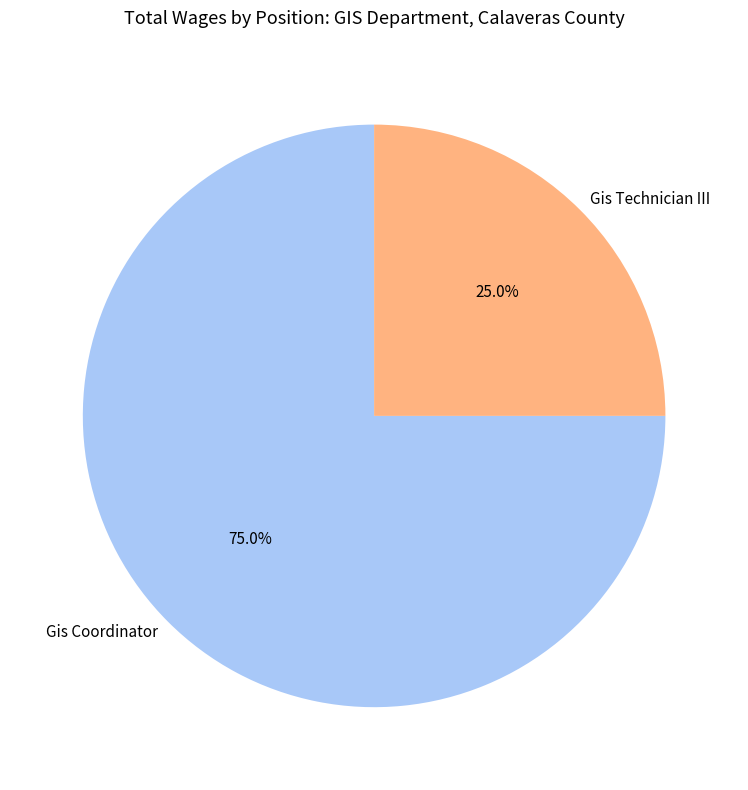

What is the majority slice?

Gis Coordinator